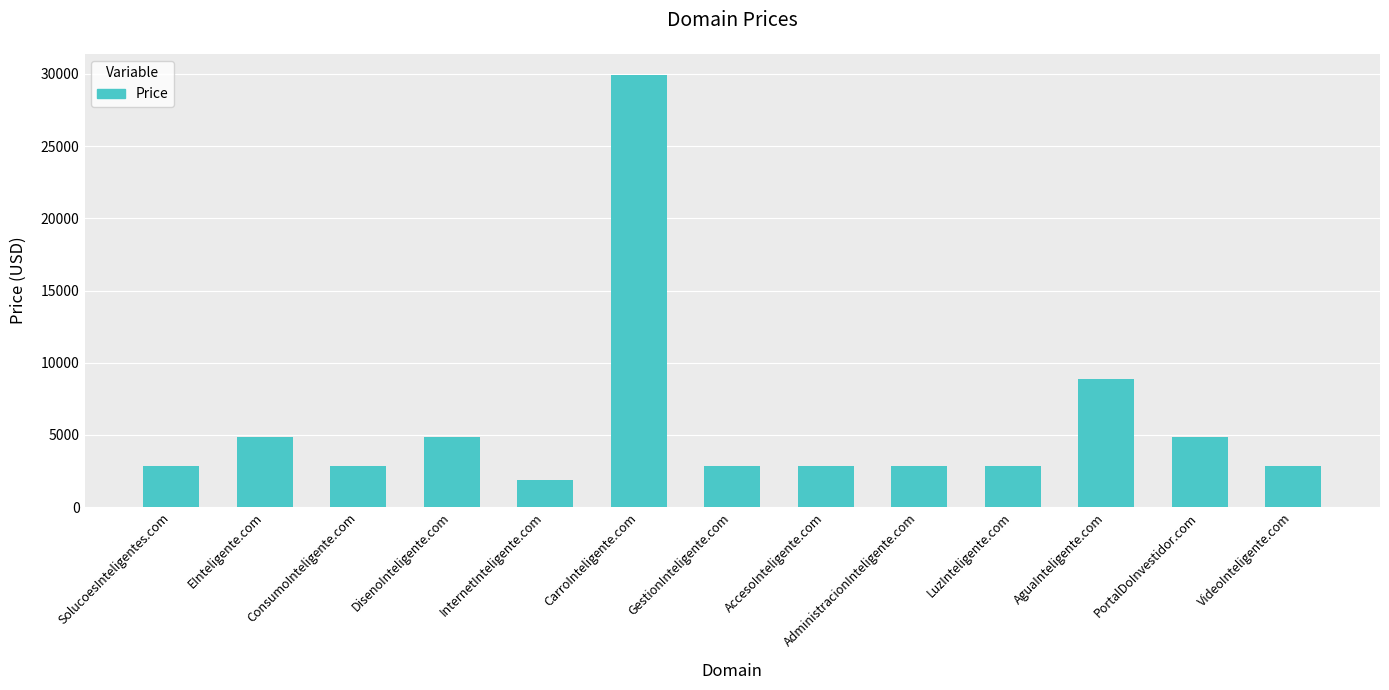

How many data points are less than 2888?

1